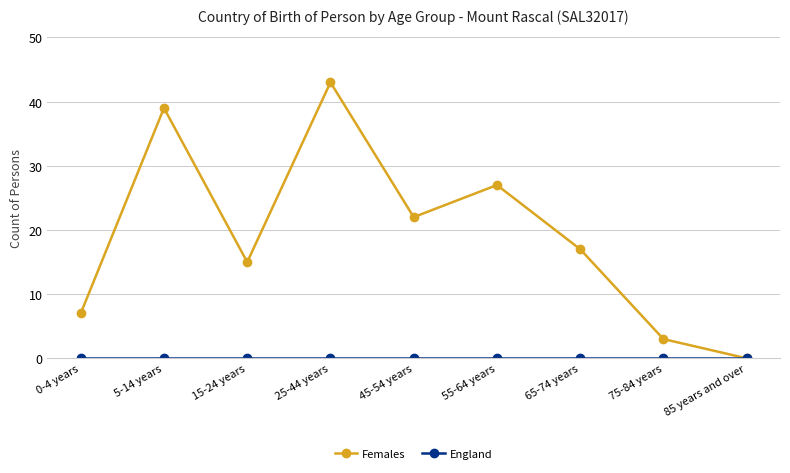

How many interior local peaks does the Females series have?

3